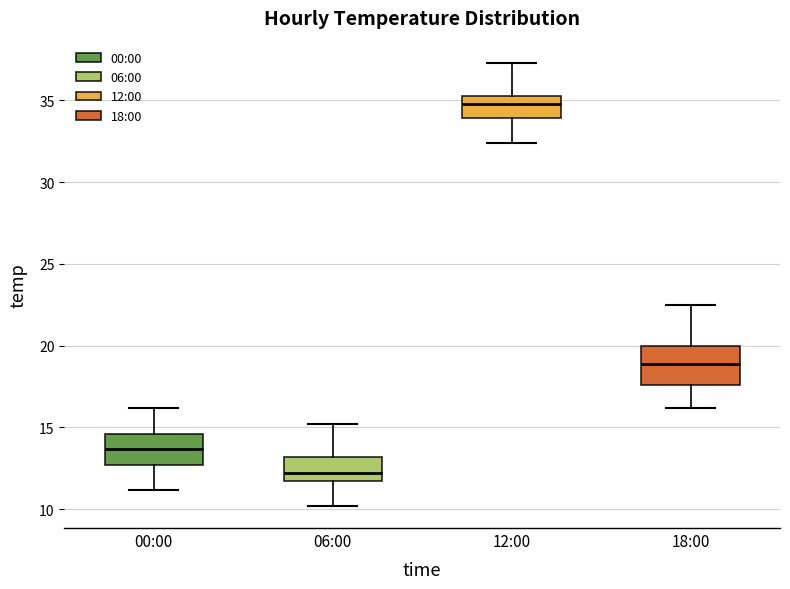

Which box's median line is the lowest?

06:00